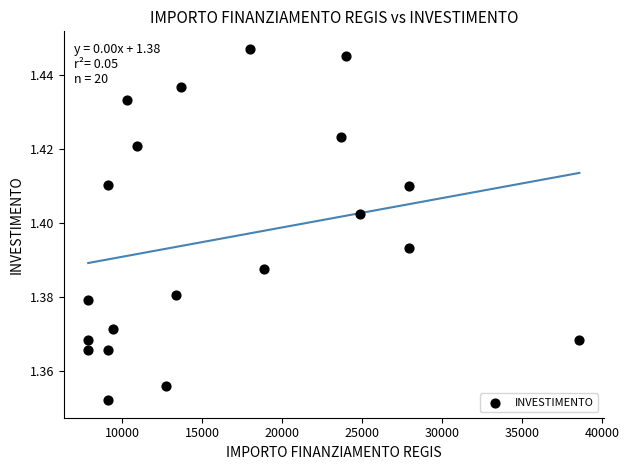

What is the range of X values (max minus min)?

30674.0